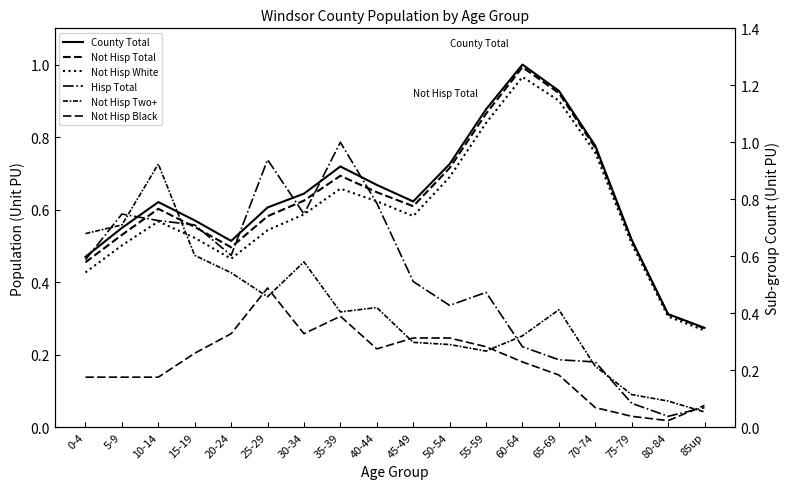

After their last crossing, which series has the higher values: Not Hisp White or Hisp Total?

Not Hisp White